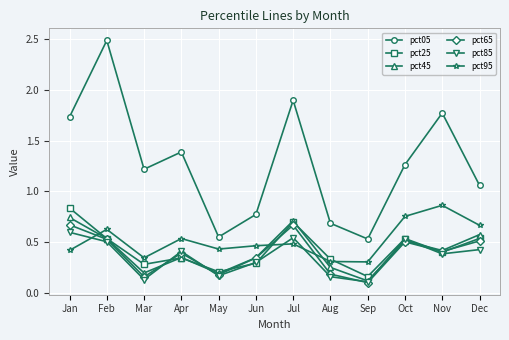

Between which two adjacent categories do pct95 and pct45 first intersect?

Jan and Feb